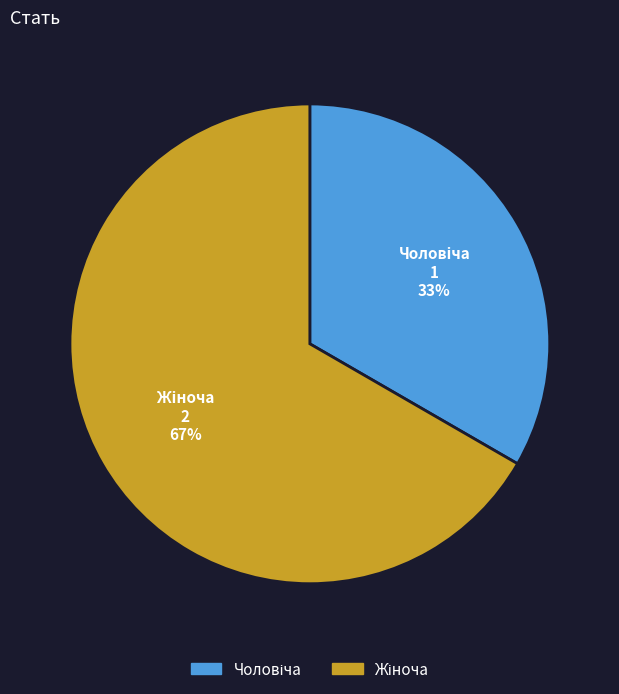

How many segments does this pie chart have?

2